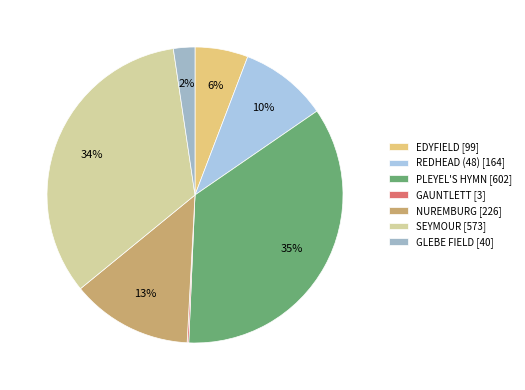

What percentage is the SEYMOUR slice, to the nearest percent?

34%